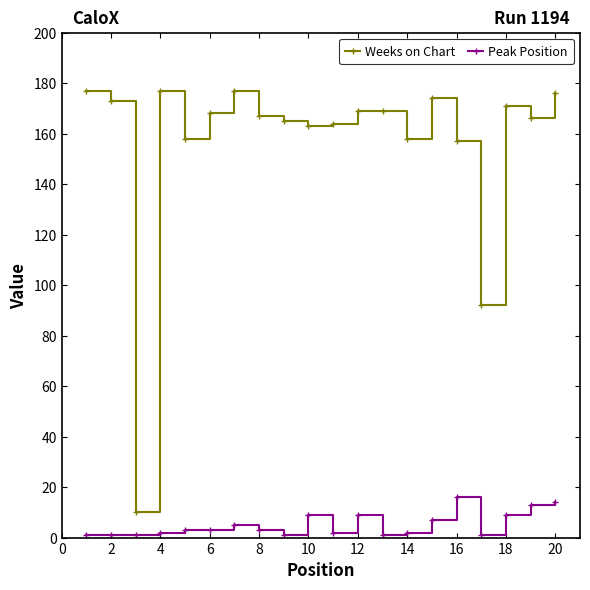

Which series has the widest spread of values?

Weeks on Chart